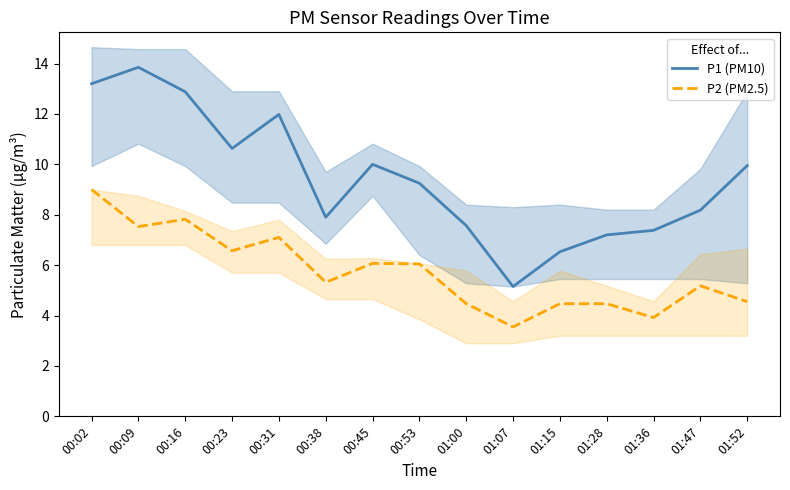

What are all the series names shown in the legend?

P1 (PM10), P2 (PM2.5)